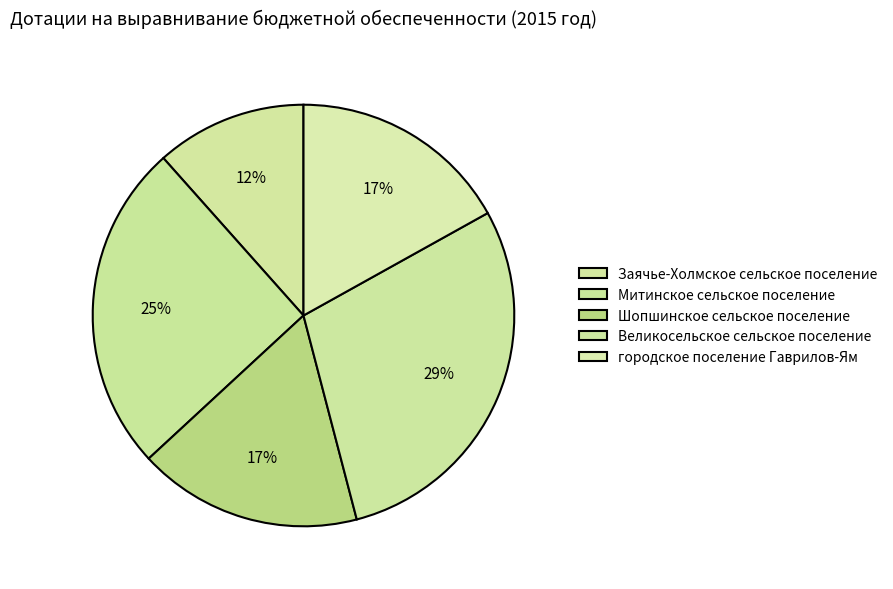

How many segments does this pie chart have?

5